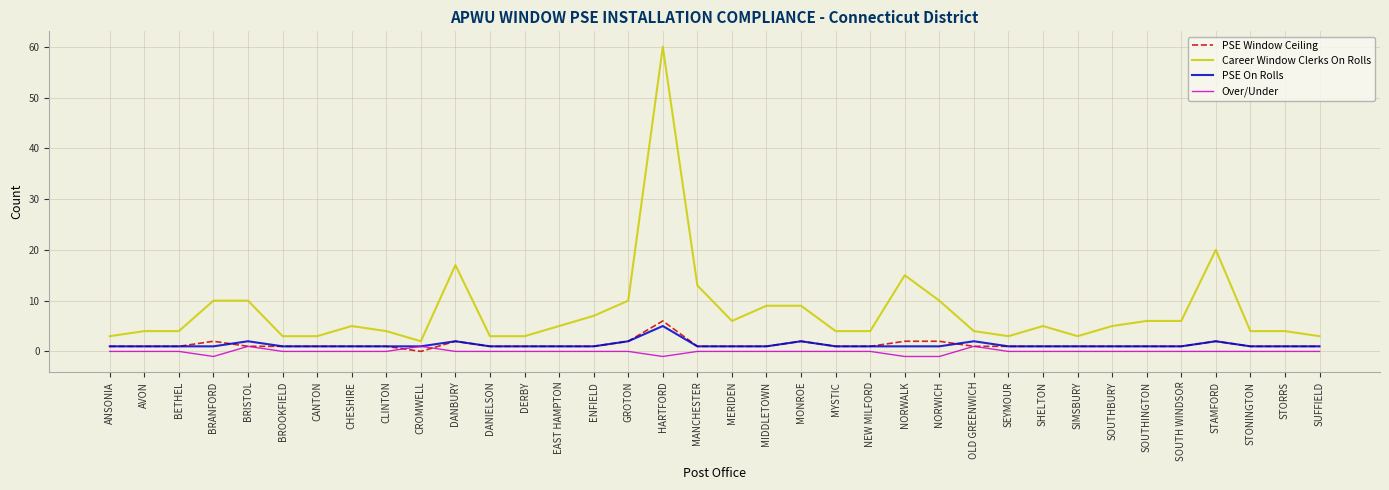

Reading left to right, what are all the values shown in this chart?

PSE Window Ceiling: 1	1	1	2	1	1	1	1	1	0	2	1	1	1	1	2	6	1	1	1	2	1	1	2	2	1	1	1	1	1	1	1	2	1	1	1
Career Window Clerks On Rolls: 3	4	4	10	10	3	3	5	4	2	17	3	3	5	7	10	60	13	6	9	9	4	4	15	10	4	3	5	3	5	6	6	20	4	4	3
PSE On Rolls: 1	1	1	1	2	1	1	1	1	1	2	1	1	1	1	2	5	1	1	1	2	1	1	1	1	2	1	1	1	1	1	1	2	1	1	1
Over/Under: 0	0	0	-1	1	0	0	0	0	1	0	0	0	0	0	0	-1	0	0	0	0	0	0	-1	-1	1	0	0	0	0	0	0	0	0	0	0